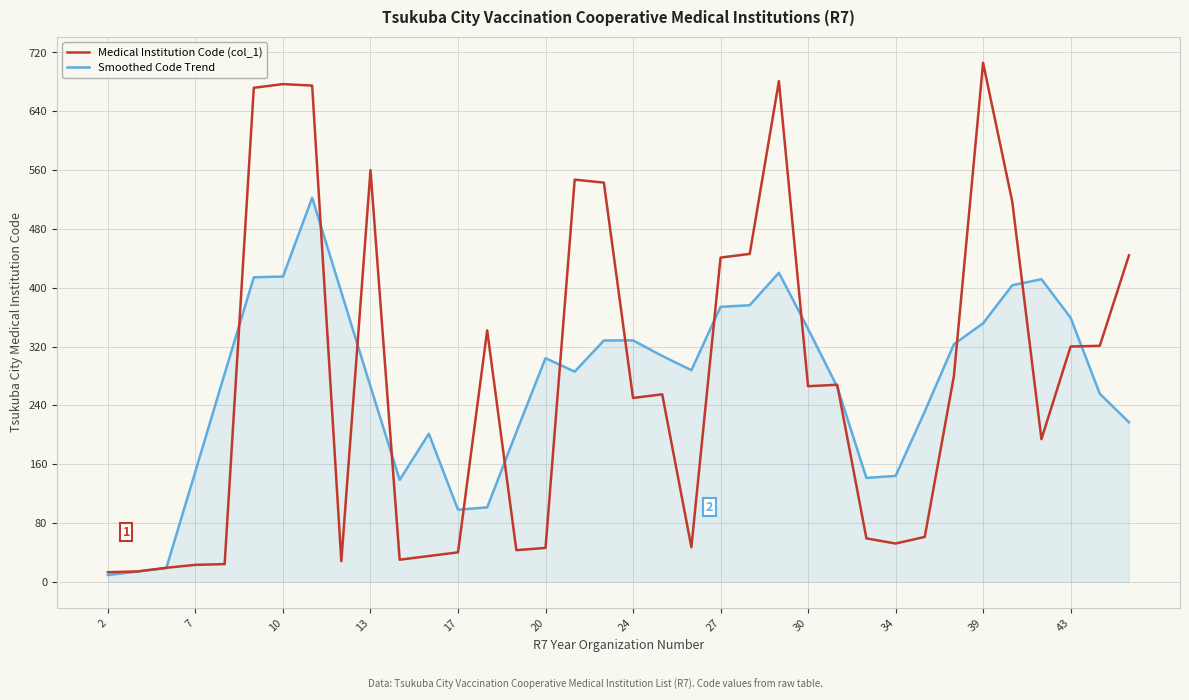

Which series has the largest range (max minus min)?

Medical Institution Code (col_1)